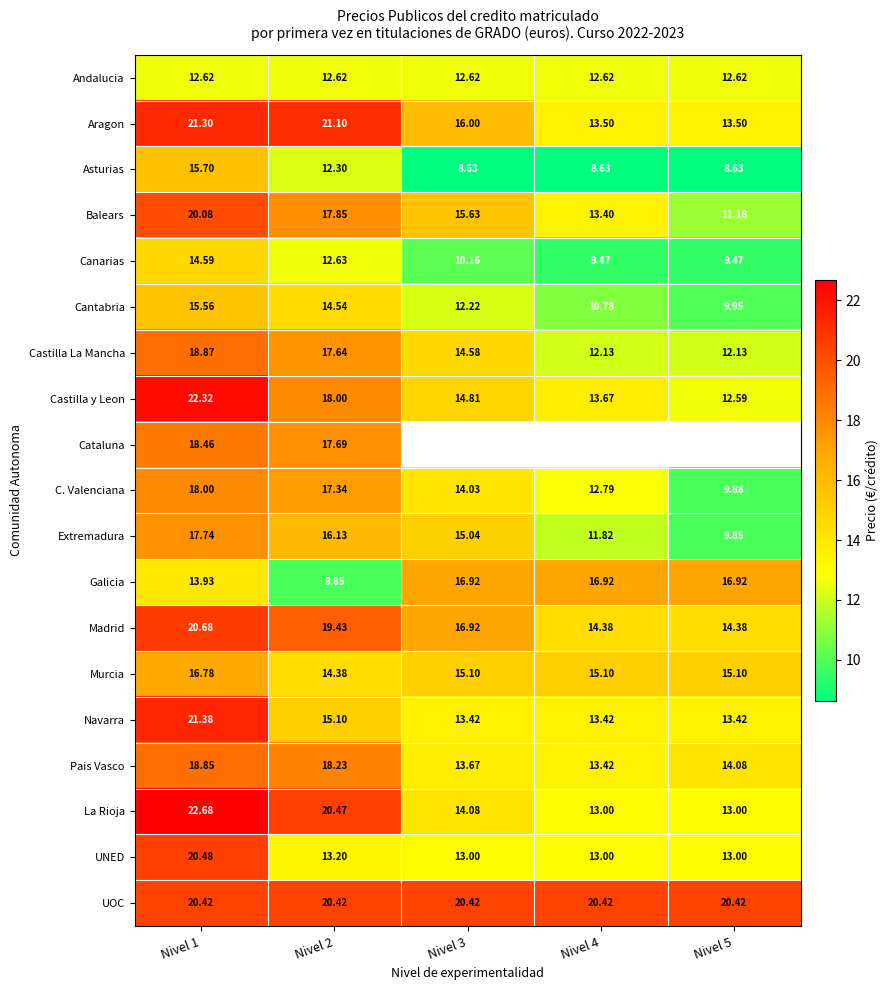

At which label does Madrid reach its minimum?

Nivel 4